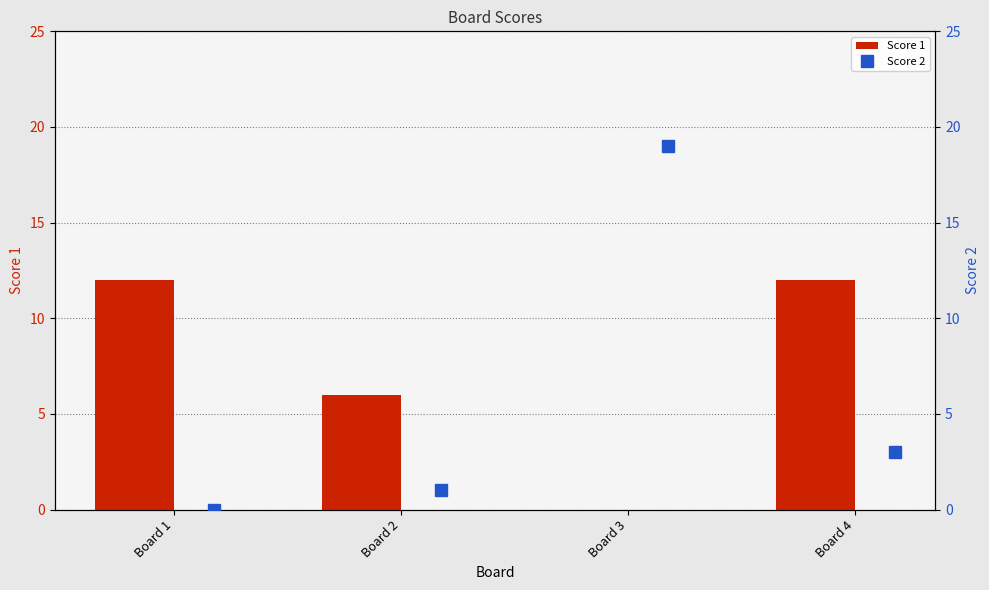

Rank the categories by Score 1 value from highest to lowest.

Board 1, Board 4, Board 2, Board 3